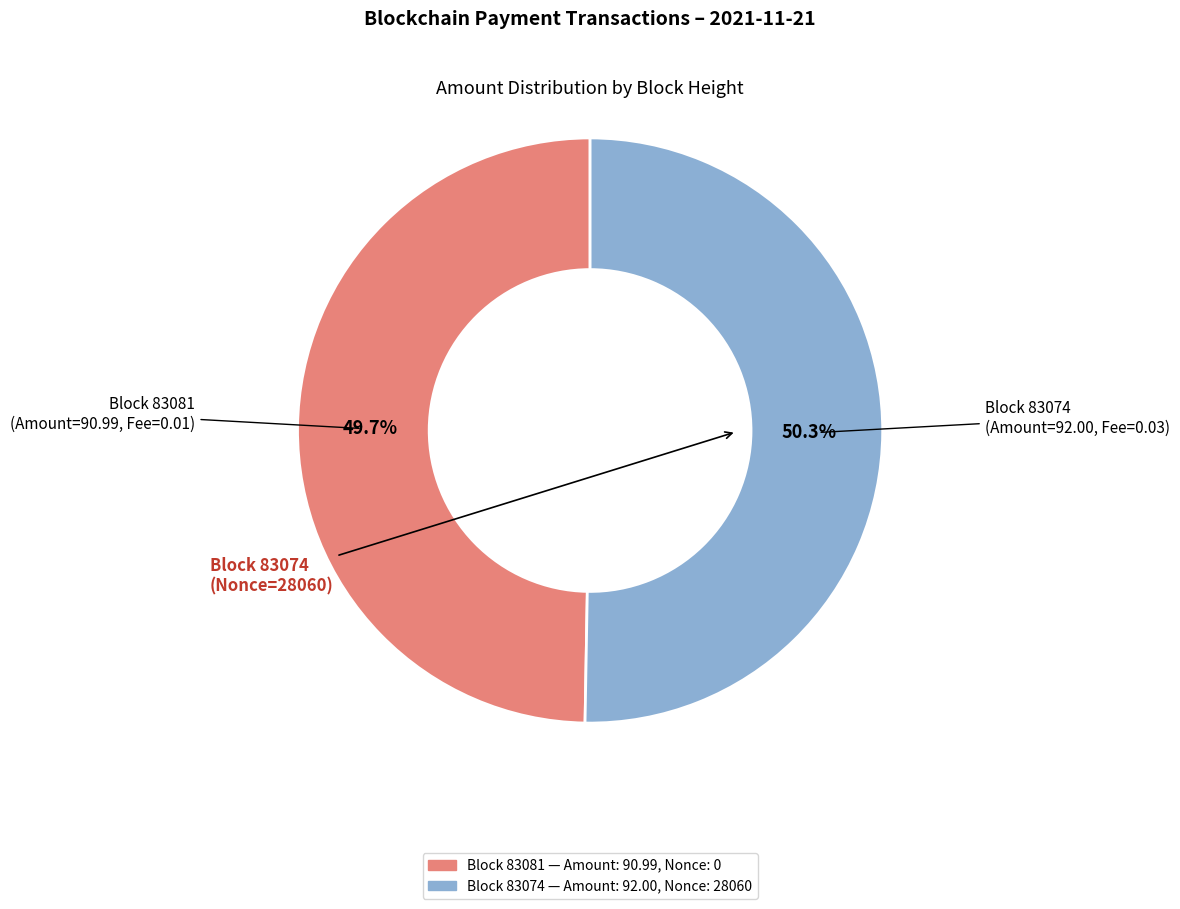

How many segments does this pie chart have?

2